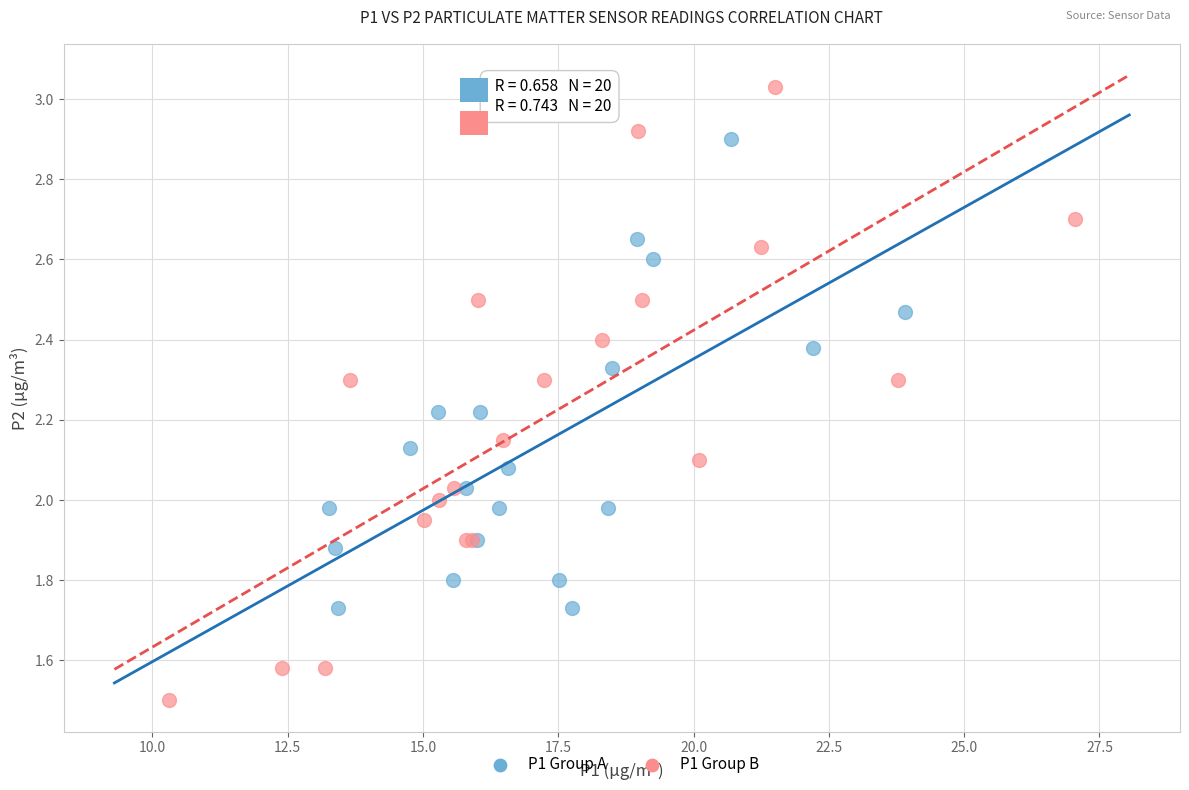

Which series has the widest spread of Y values?

P1 Group B